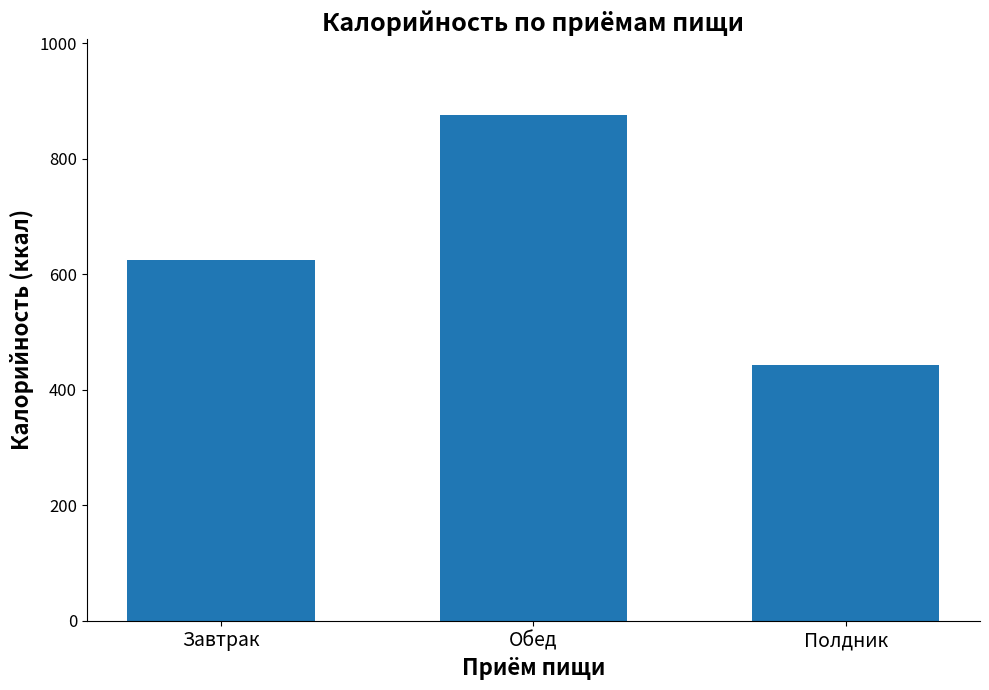

The value at Полдник is 267.8. True or false?

False